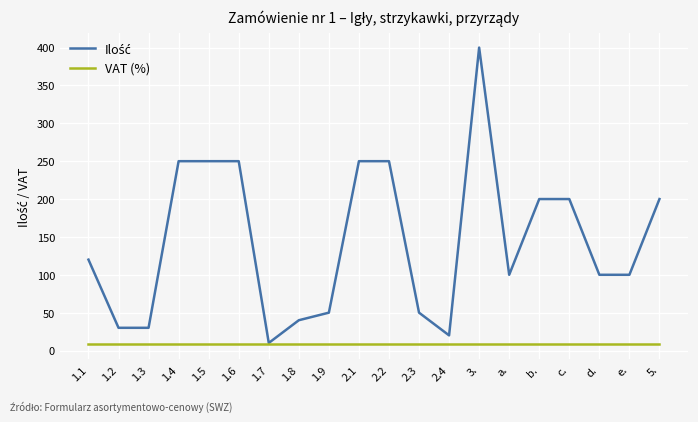

What is the greatest value displayed?

400